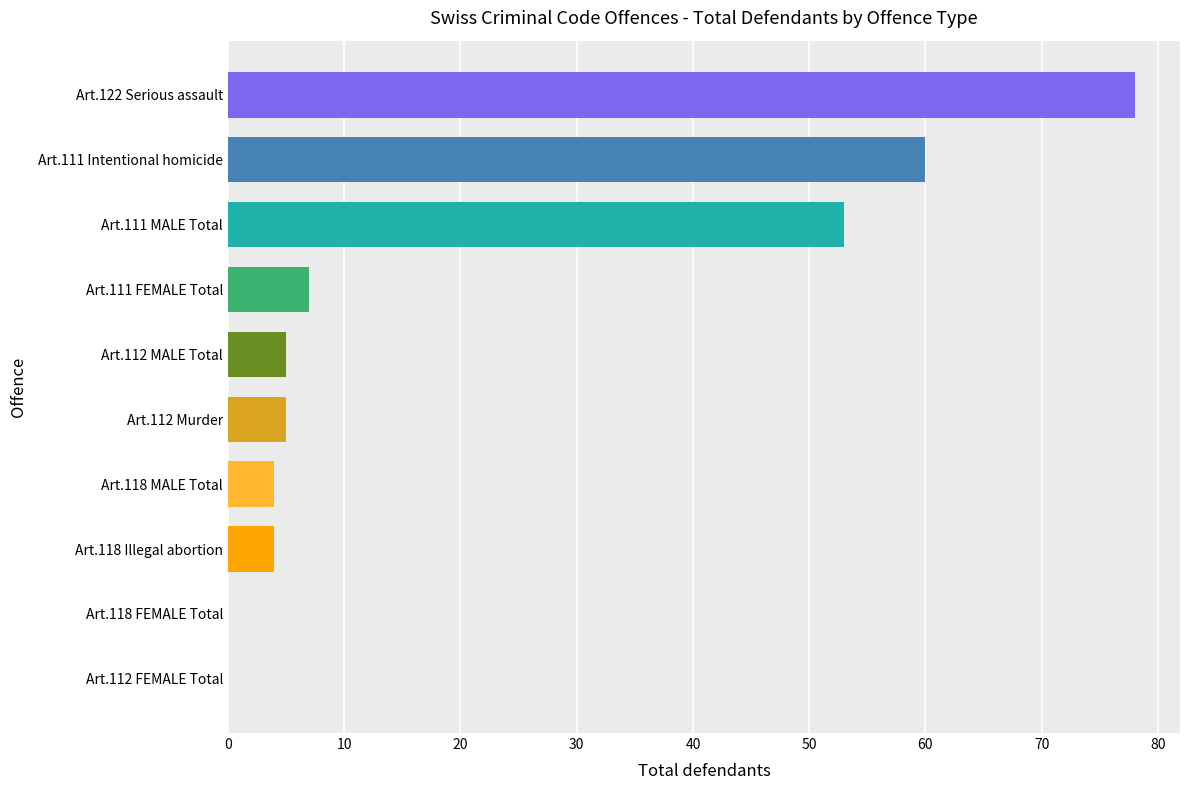

True or false: the data shows 60 at Art.111 Intentional homicide.

True